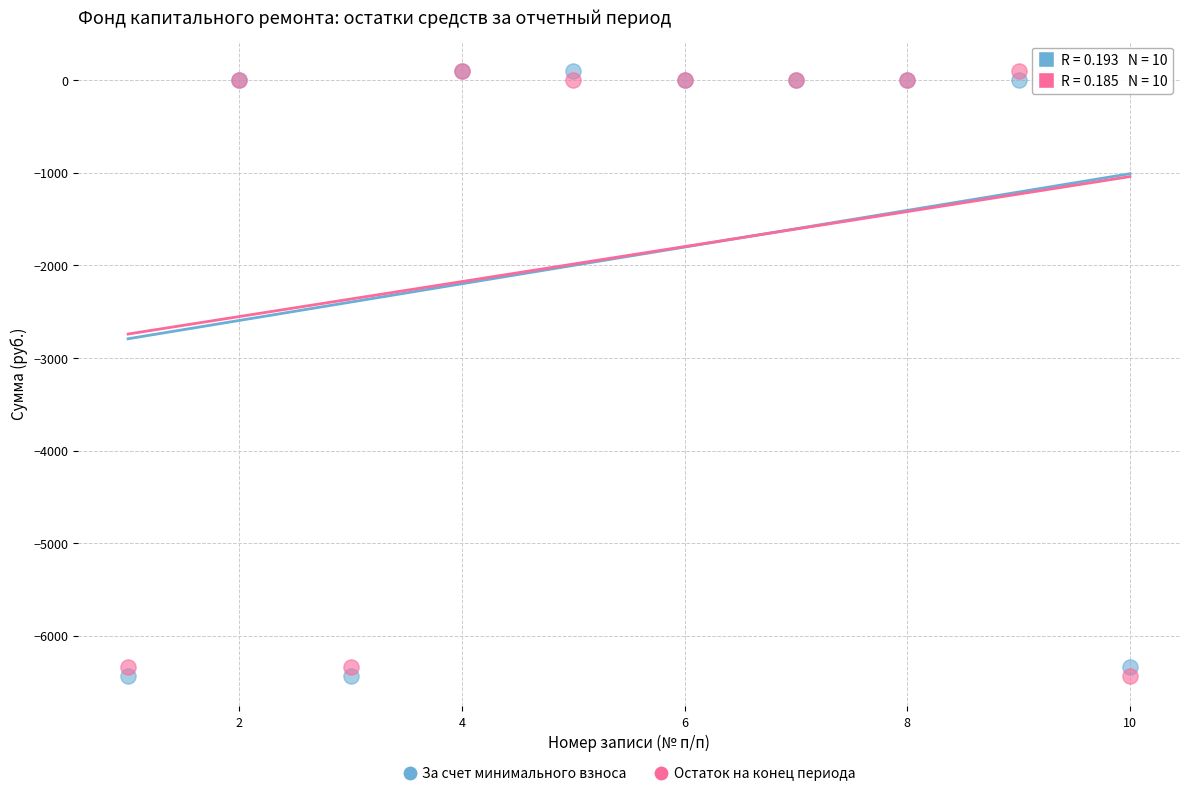

What are all the series names shown in the legend?

За счет минимального взноса, Остаток на конец периода